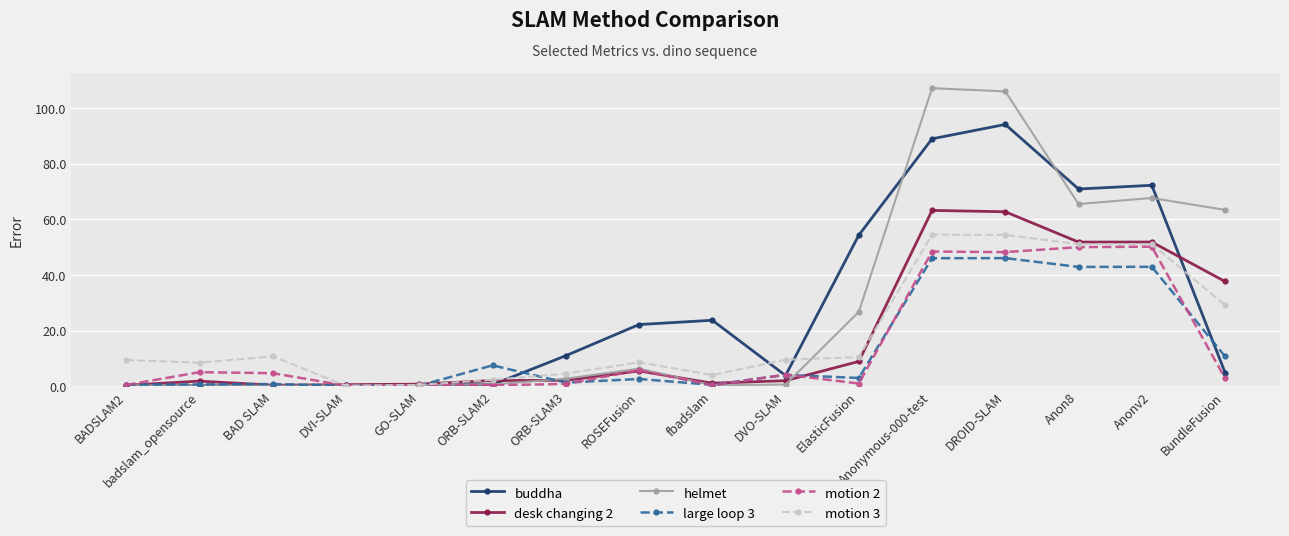

Does the chart have visible grid lines?

Yes